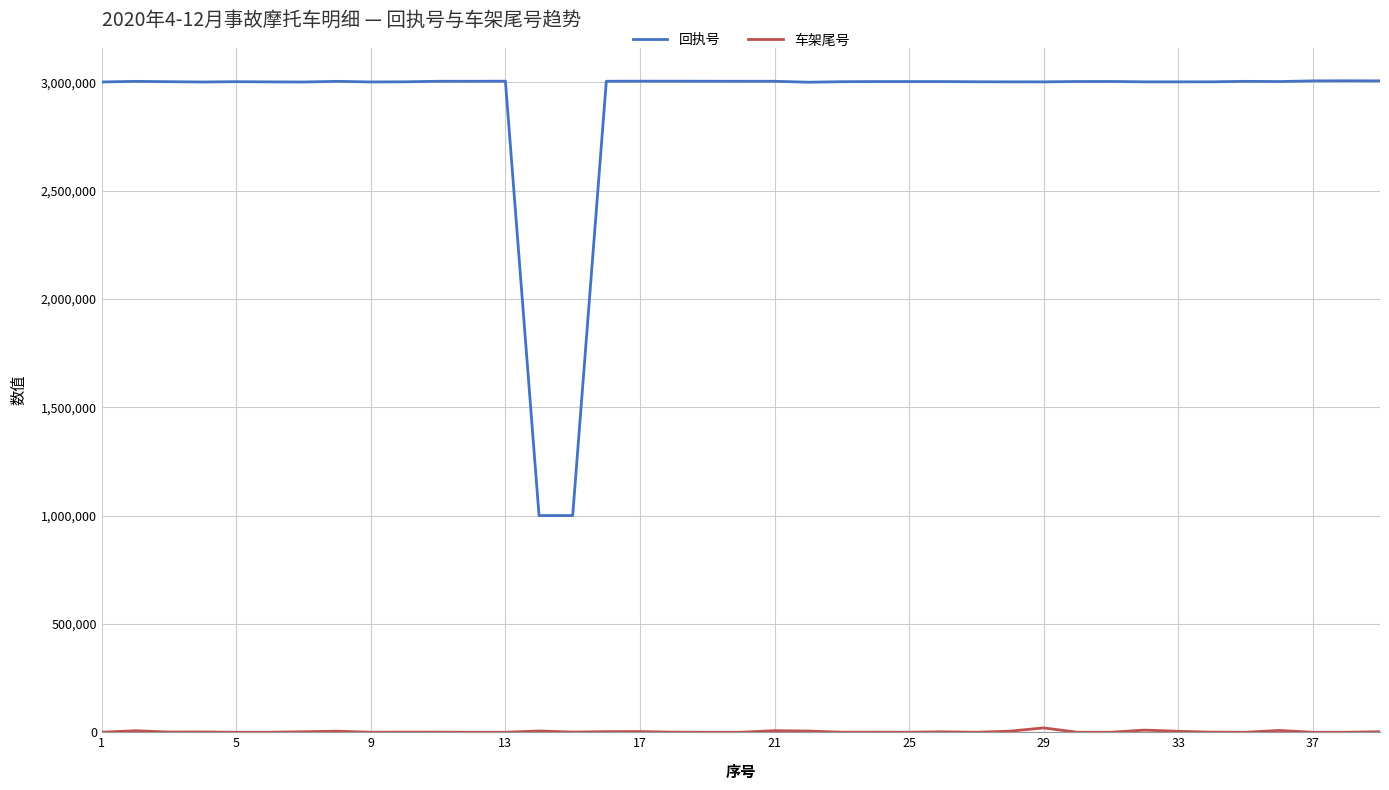

What is the difference between the maximum and minimum values in the 回执号 series?

2006604